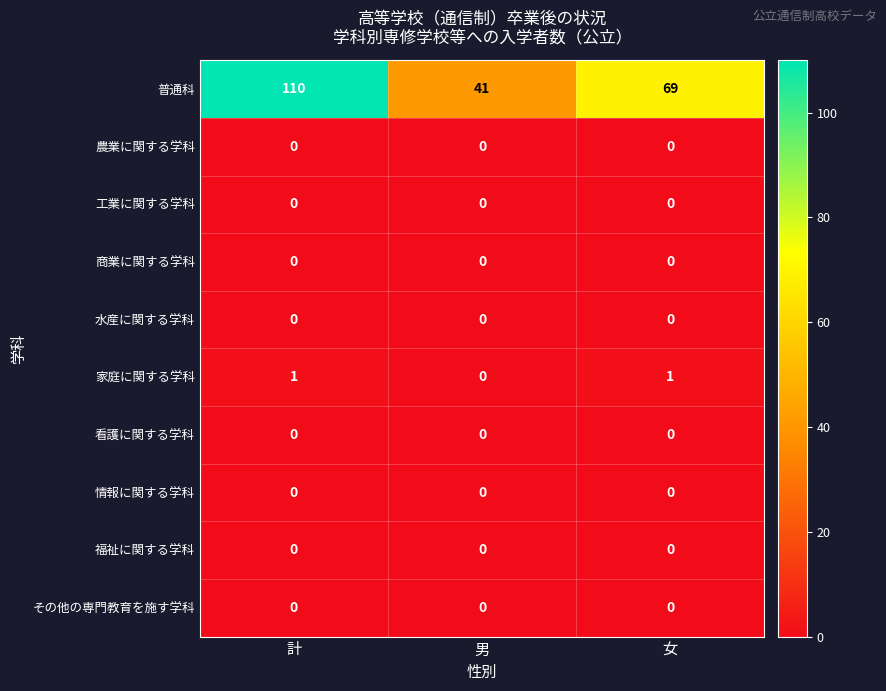

True or false: 家庭に関する学科 has a value of 2 at 女.

False